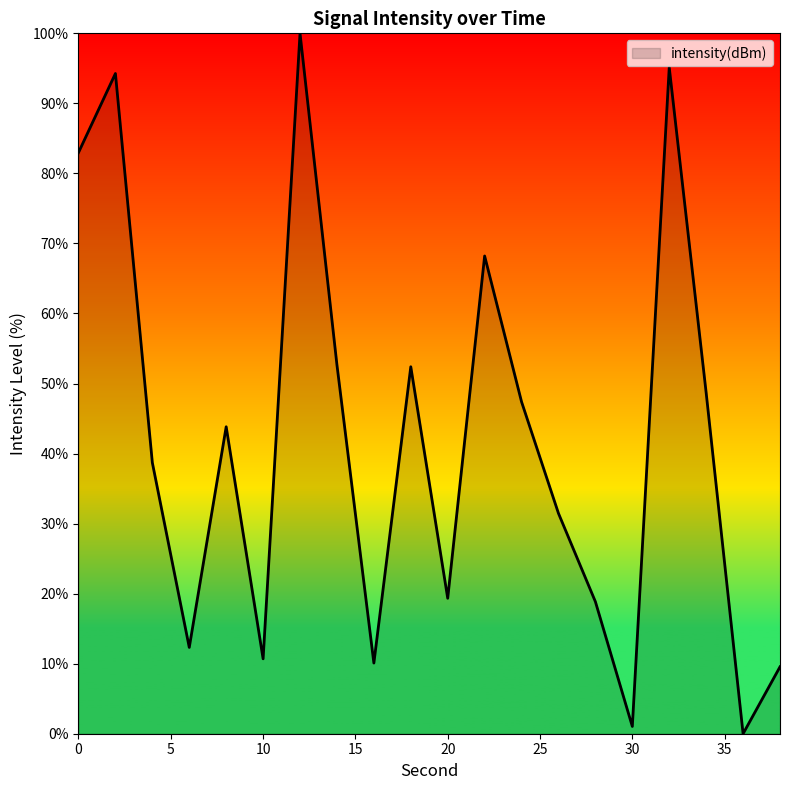

What is the average value?

41.9